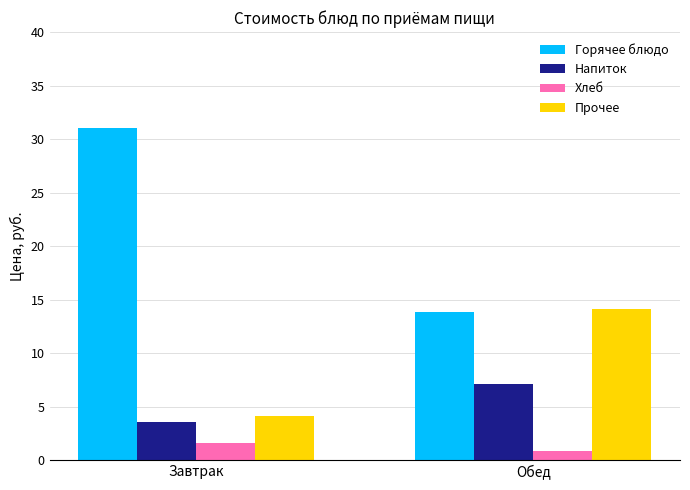

Which series changed the most between Завтрак and Обед?

Горячее блюдо